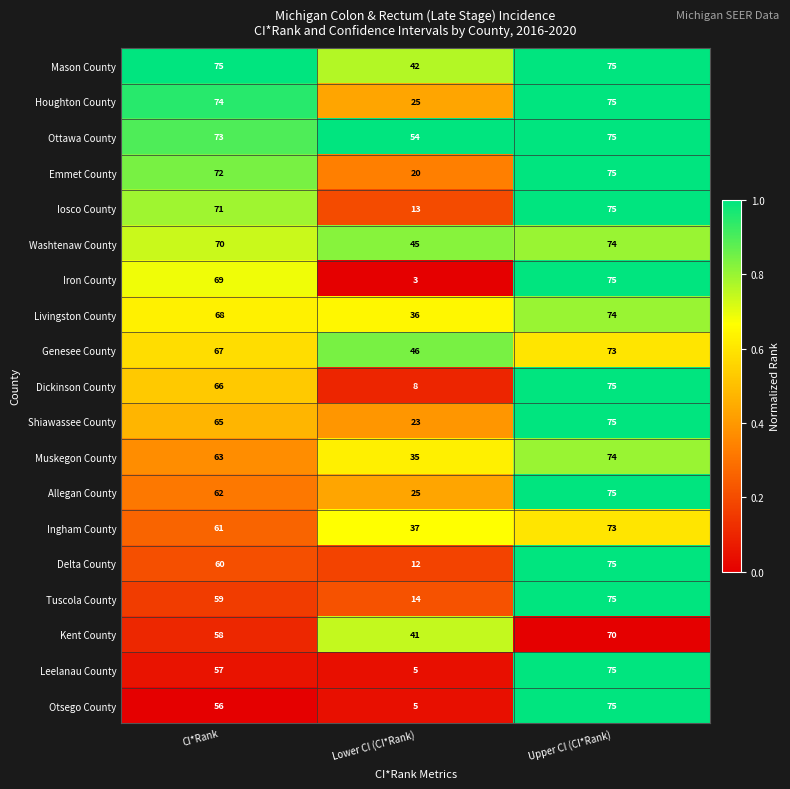

At which category is the sum across all series the highest?

Upper CI (CI*Rank)